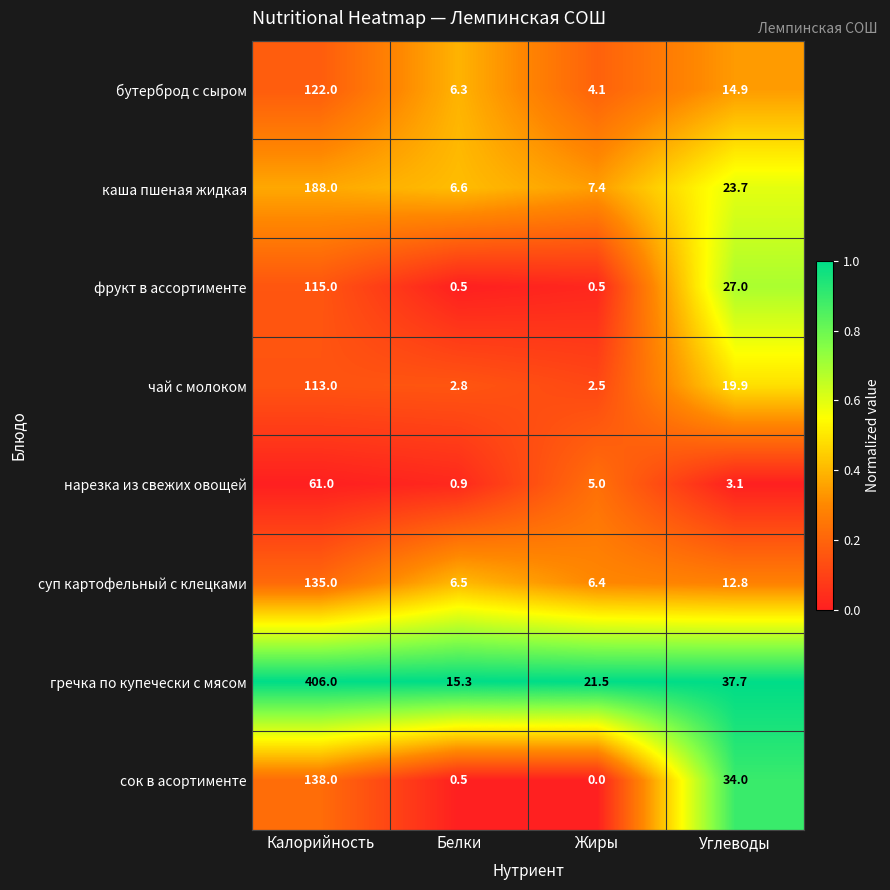

At which label does нарезка из свежих овощей reach its minimum?

Белки